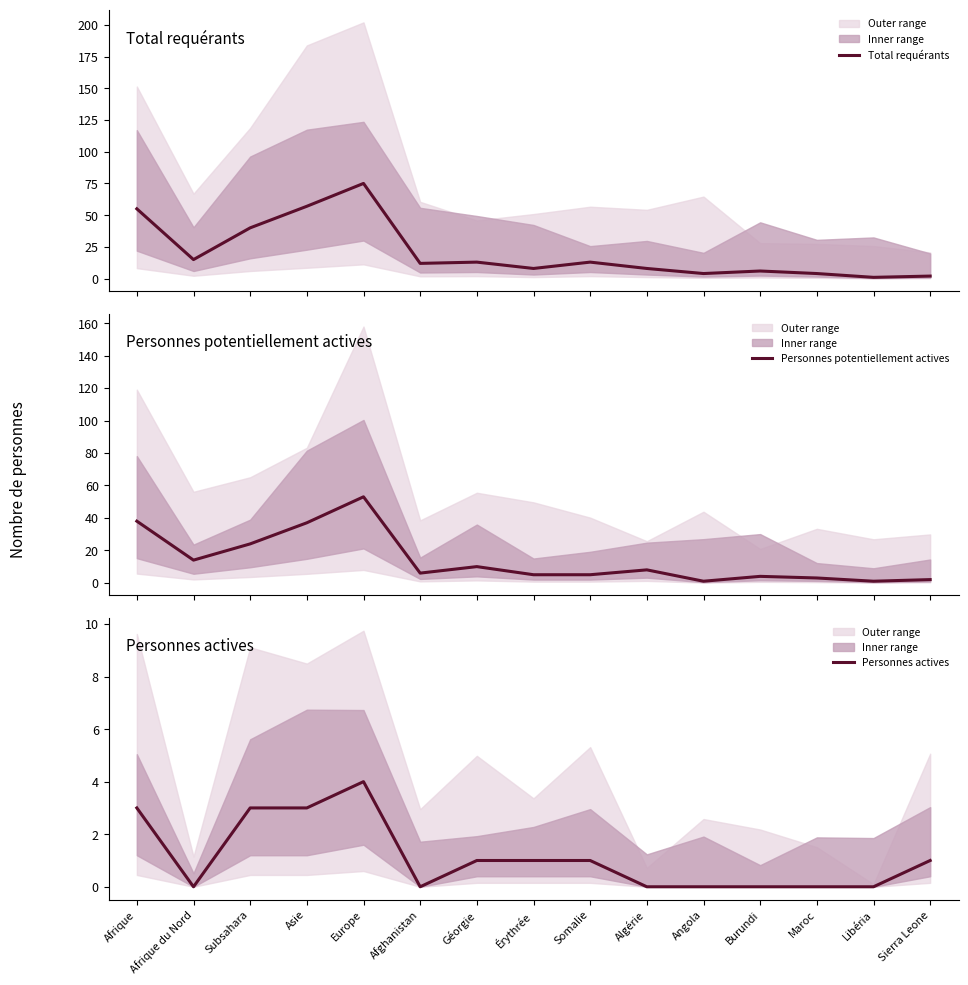

True or false: Total requérants has a value of 13 at Somalie.

True